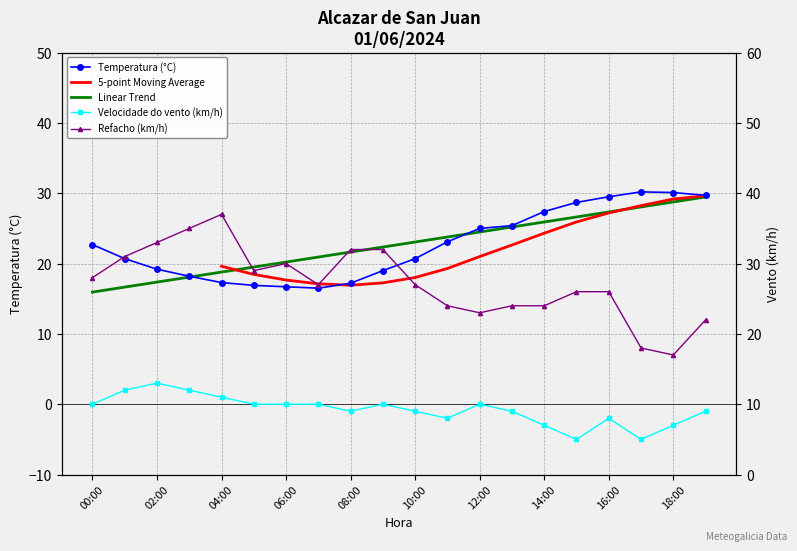

Reading left to right, list all the values displayed in this chart.

Temperatura (°C): 22.7	20.7	19.2	18.2	17.3	16.9	16.7	16.5	17.2	19.0	20.7	23.1	25.0	25.4	27.4	28.7	29.5	30.2	30.1	29.7
Velocidade do vento (km/h): 10.0	12.0	13.0	12.0	11.0	10.0	10.0	10.0	9.0	10.0	9.0	8.0	10.0	9.0	7.0	5.0	8.0	5.0	7.0	9.0
Refacho (km/h): 28.0	31.0	33.0	35.0	37.0	29.0	30.0	27.0	32.0	32.0	27.0	24.0	23.0	24.0	24.0	26.0	26.0	18.0	17.0	22.0